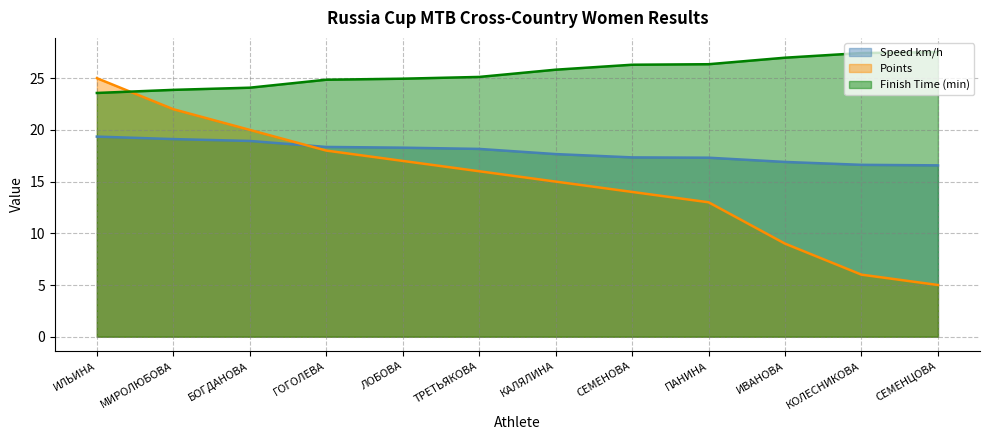

Rank the series by their maximum value, from highest to lowest.

Finish Time (min), Points, Speed km/h